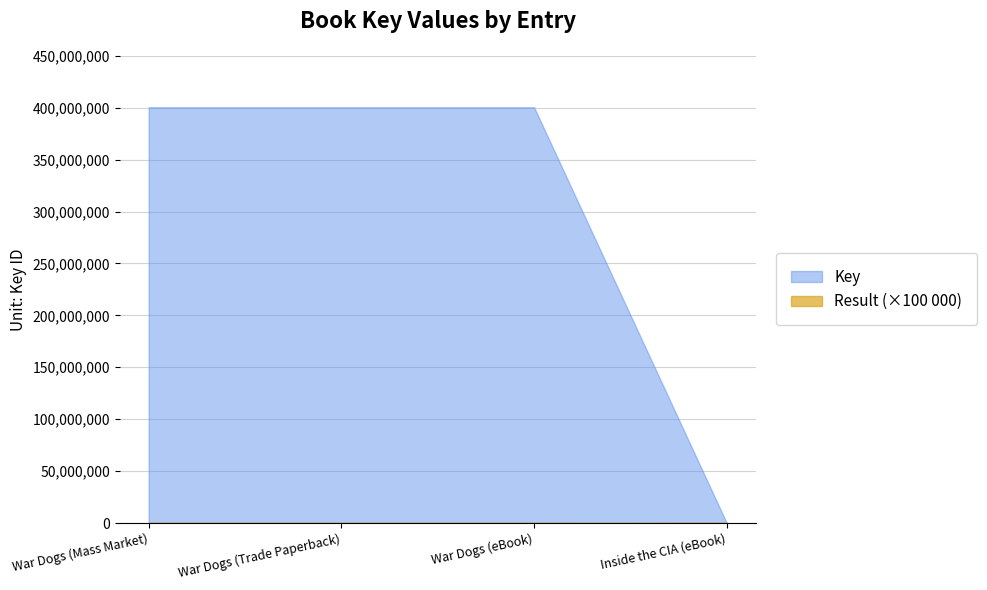

Is the value of Result at War Dogs (Trade Paperback) greater than the value of Key at War Dogs (eBook)?

No